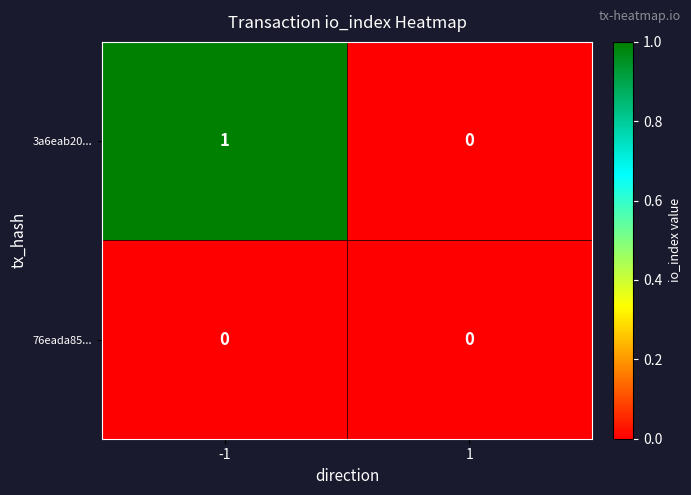

List the series in order of their peak value, highest first.

3a6eab20..., 76eada85...